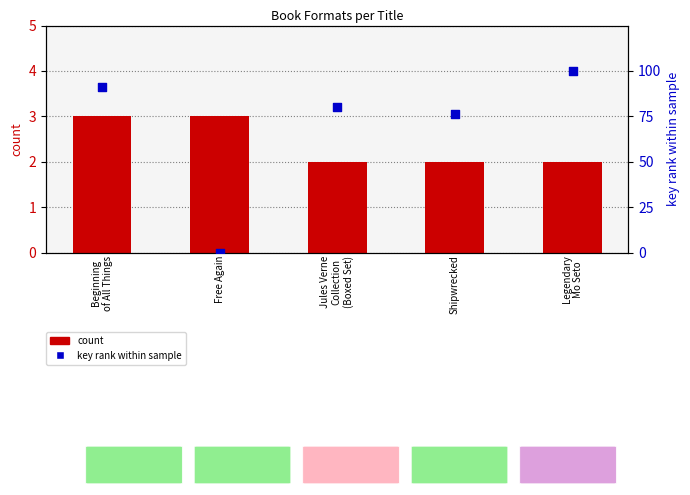

Is the value of key rank within sample at Shipwrecked greater than the value of count at Free Again?

Yes